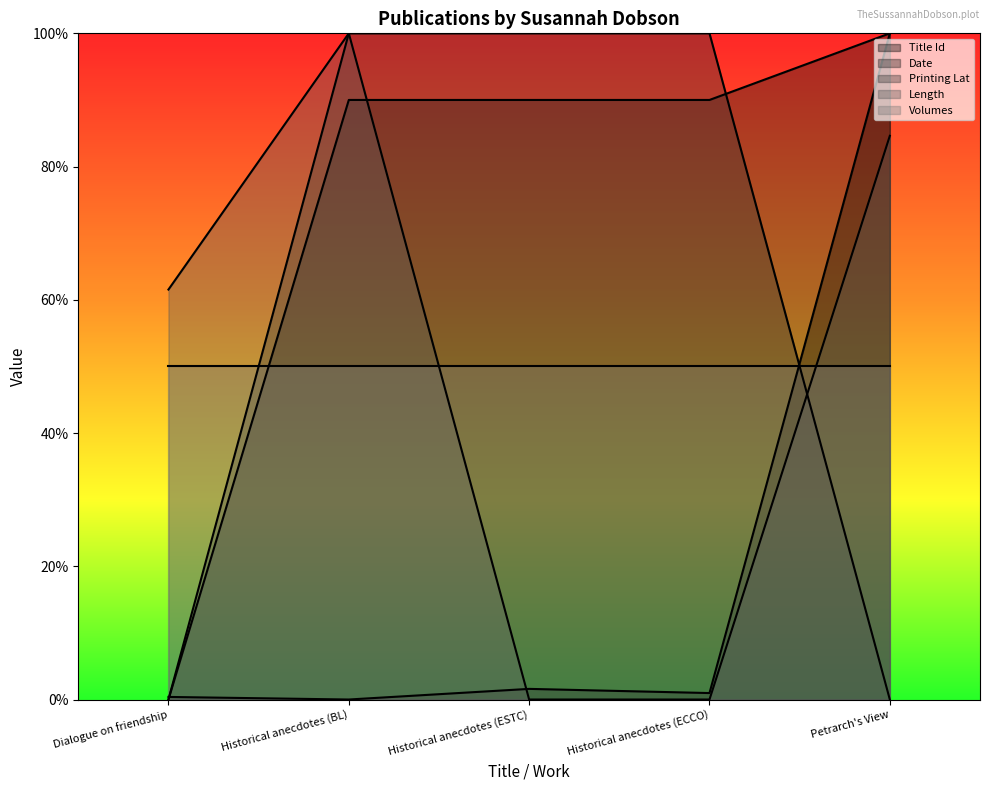

What is the label of the 3rd point from the right?

Historical anecdotes (ESTC)